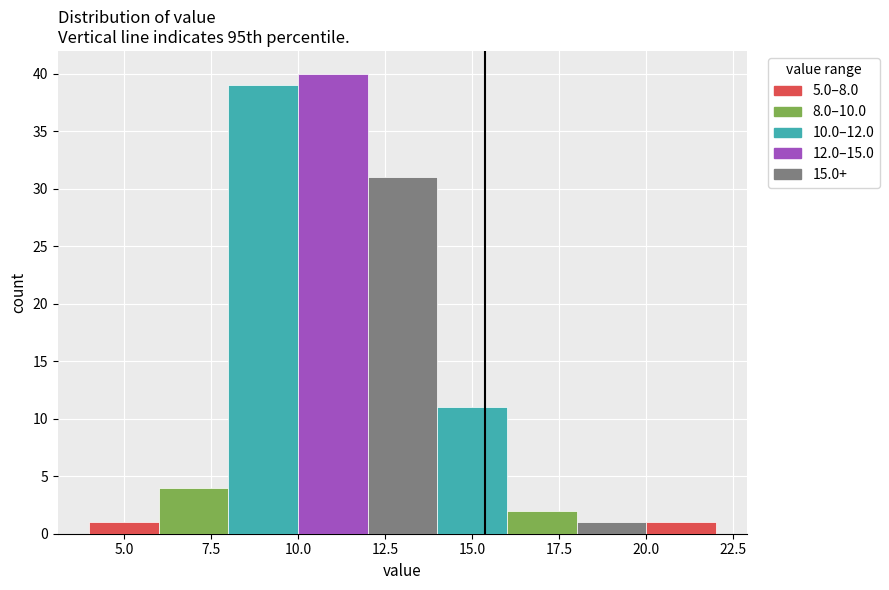

Which range on the x-axis has the tallest bar?

10 to 12